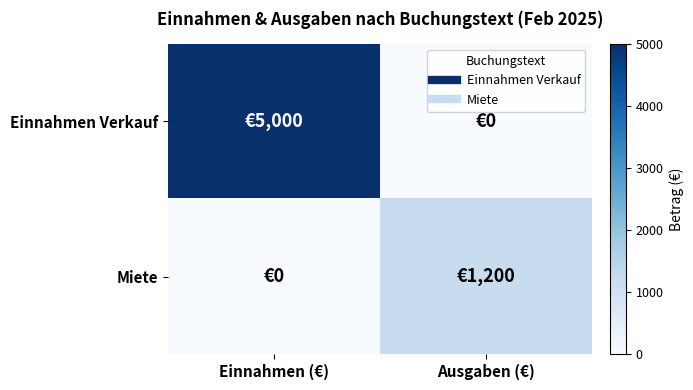

List the series in order of their overall mean, highest first.

Einnahmen Verkauf, Miete